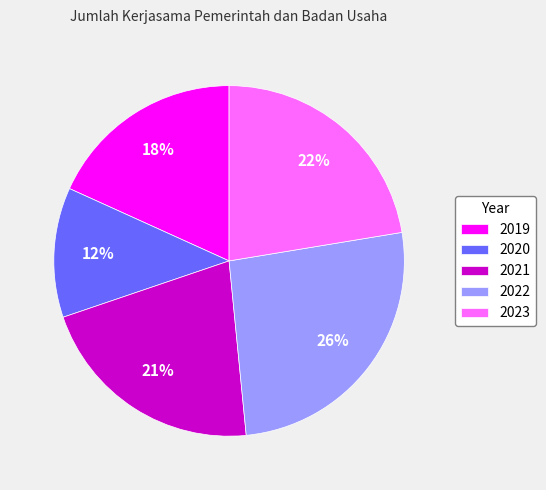

Count the number of slices in the pie.

5